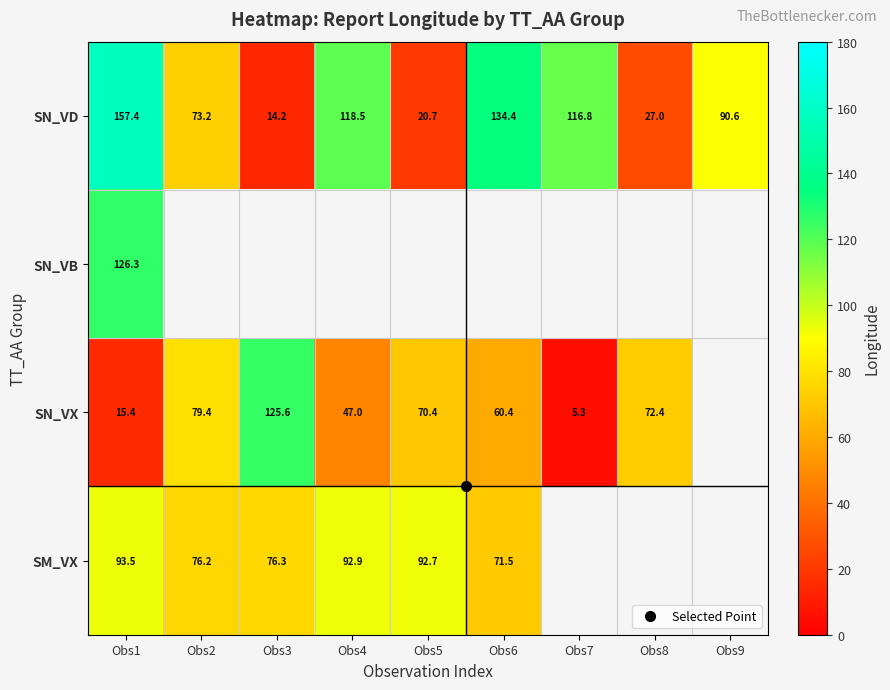

Which series has the widest spread of values?

SN_VD